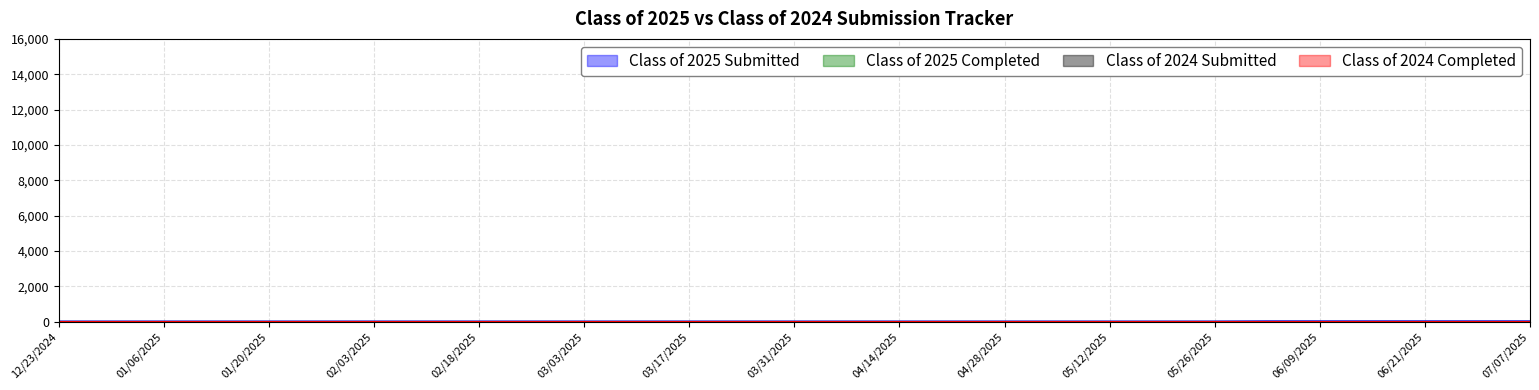

Which category has the lowest value in the Class of 2024 Completed series?

12/23/2024